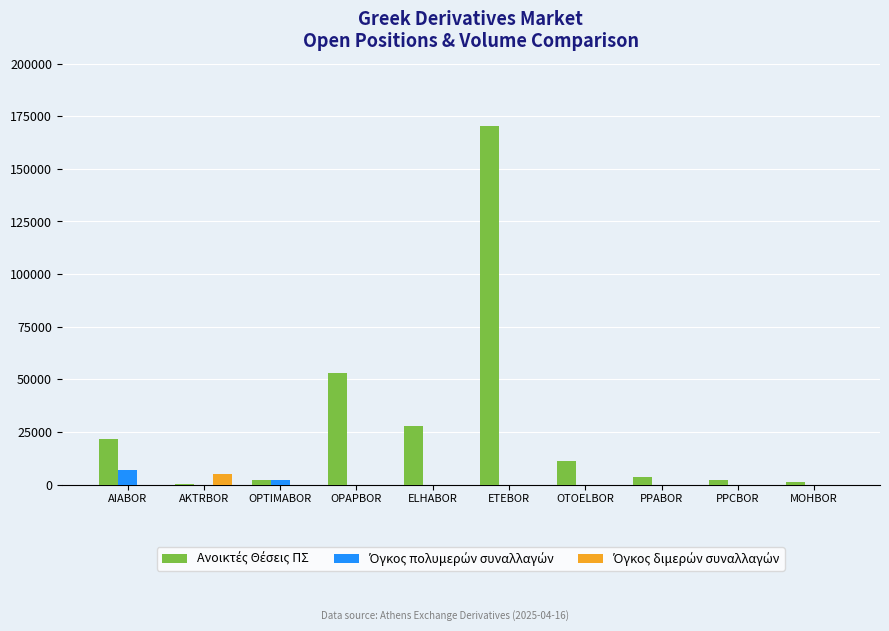

What is the maximum value shown in the chart?

170365